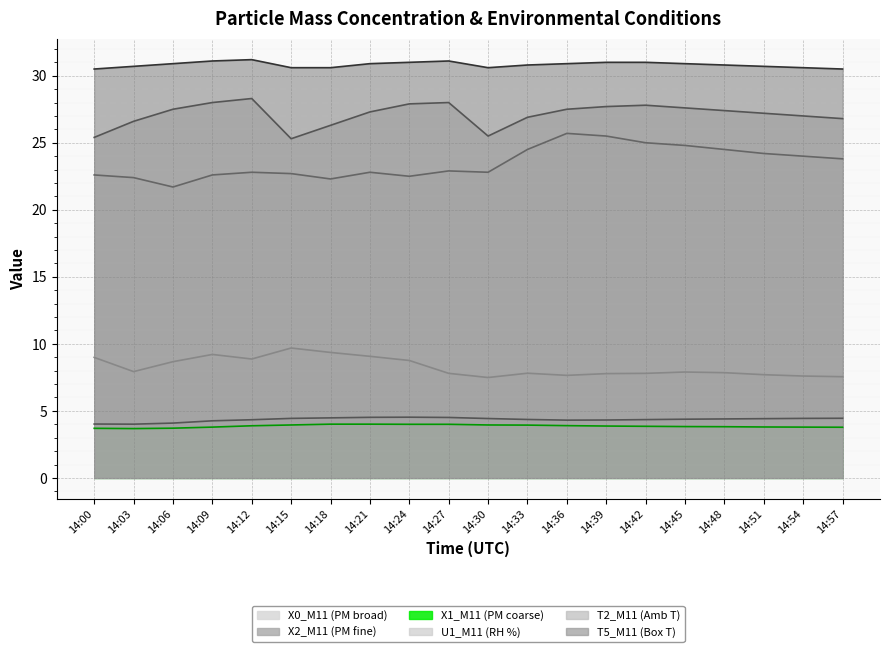

At which label is X2_M11 (PM fine) closest to 4?

14:03